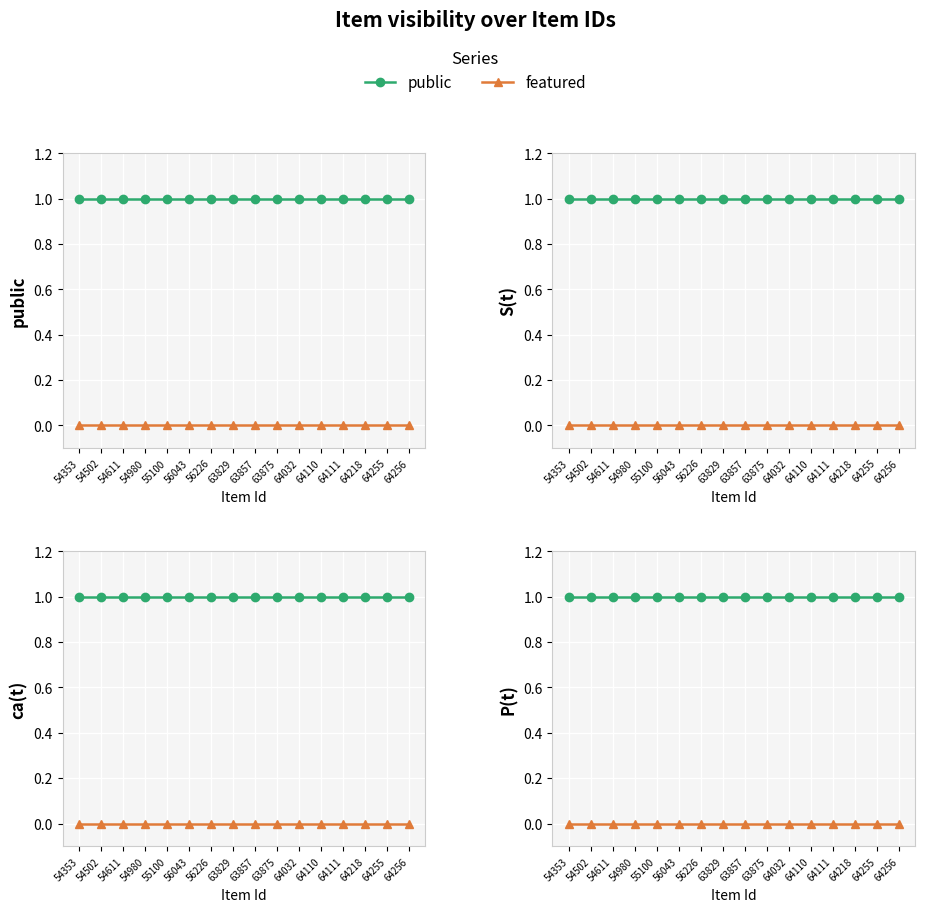

What are all the series names shown in the legend?

public, featured